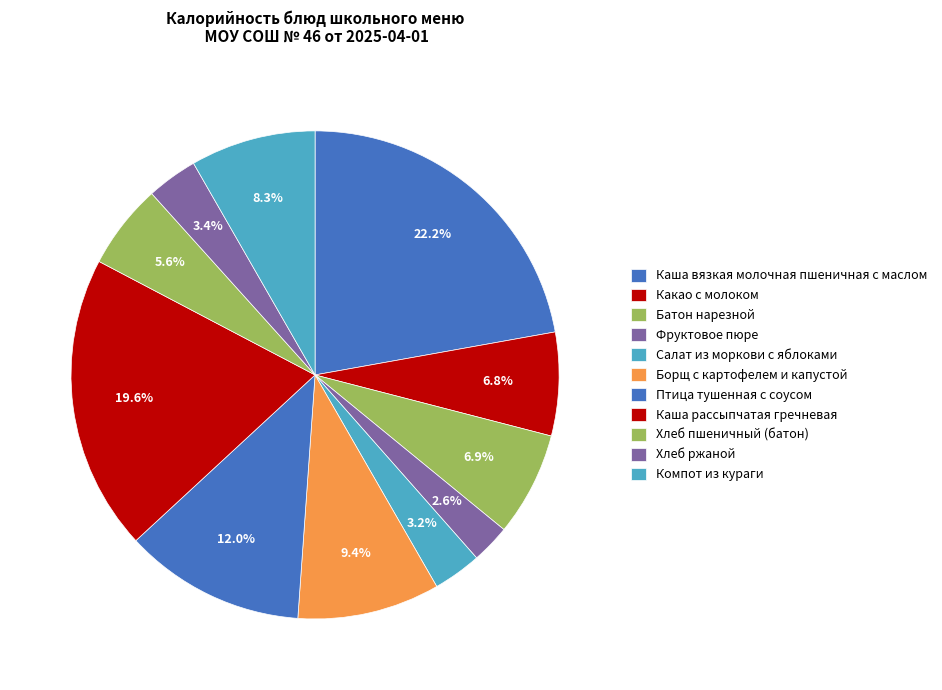

Does Каша вязкая молочная пшеничная с маслом account for over 50% of the chart?

No